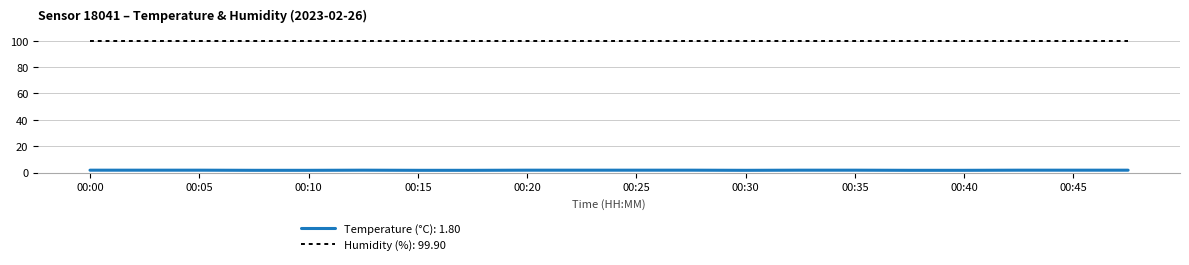

True or false: Humidity (%): 99.90 and Temperature (°C): 1.80 cross at least once.

False